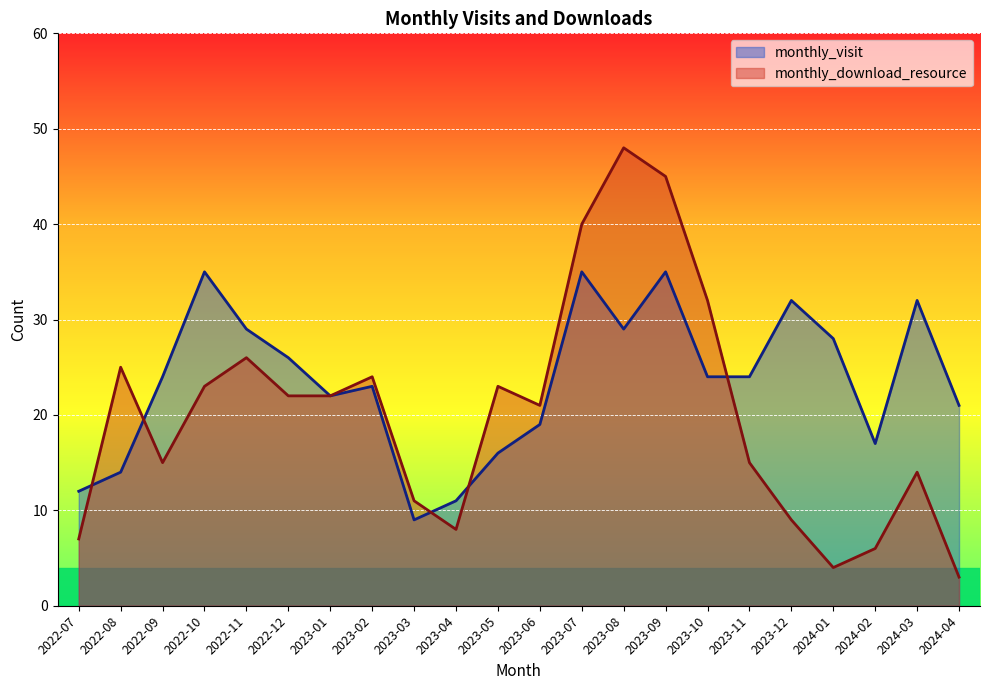

What is the label of the 7th point from the left?

2023-01